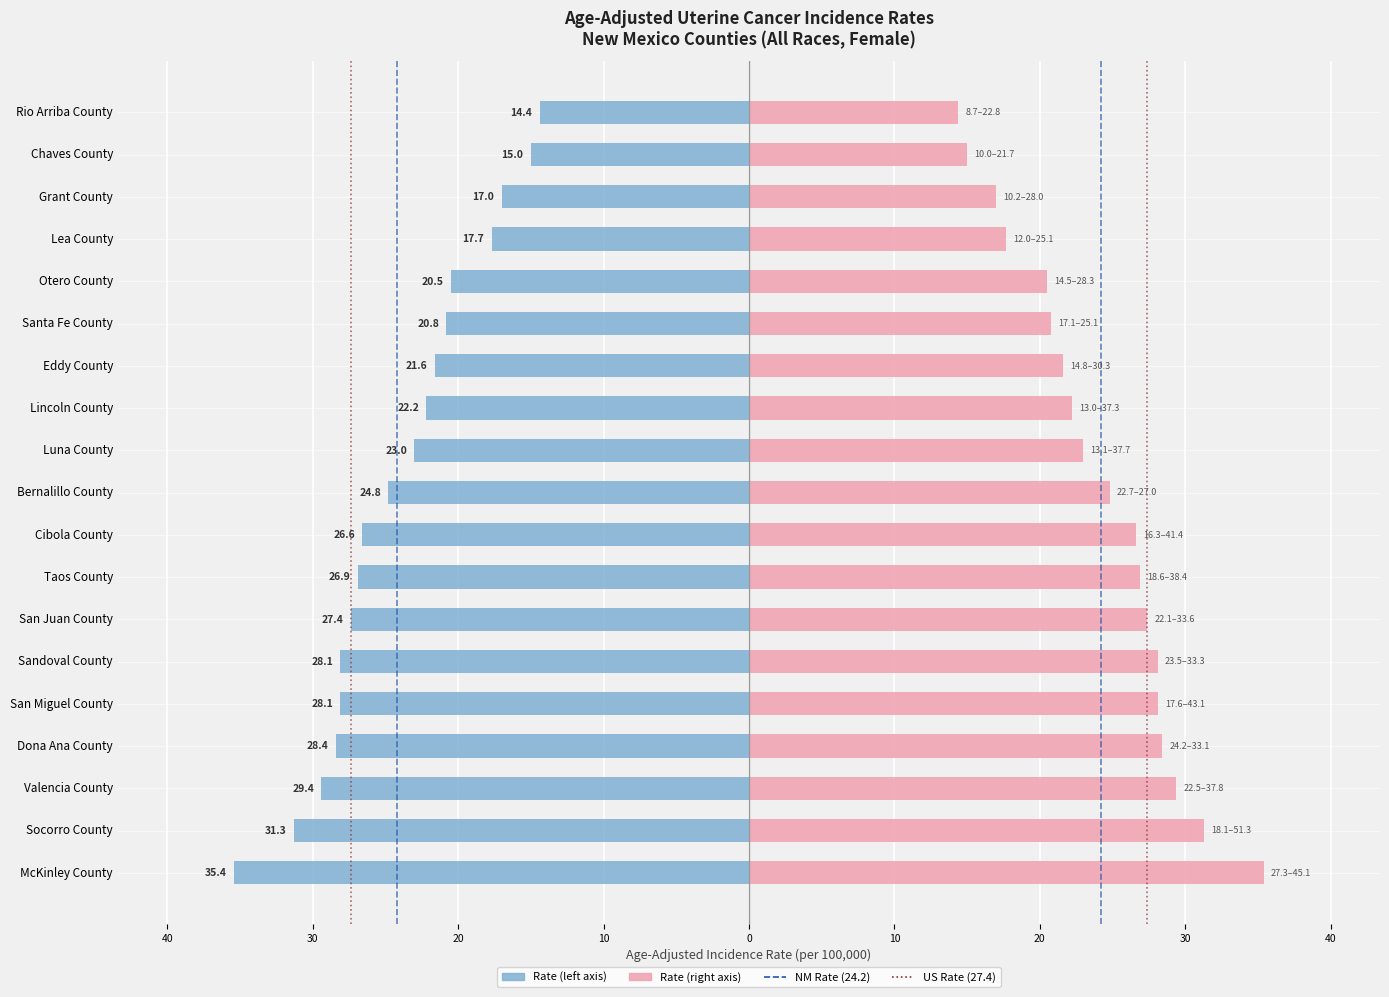

How many data points in Lower 95% CI are less than 17?

9